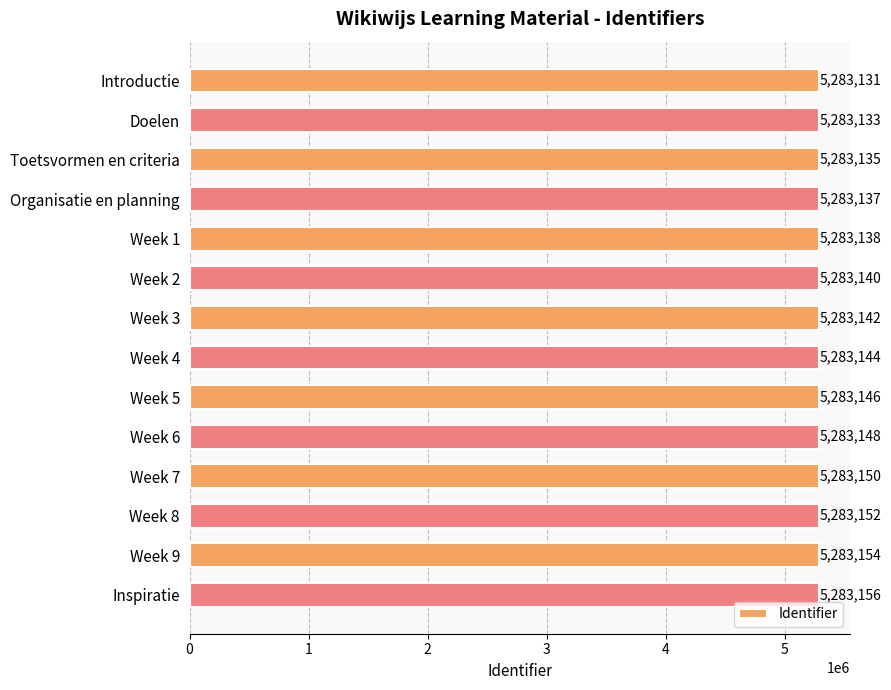

List the labels in order of value, largest first.

Inspiratie, Week 9, Week 8, Week 7, Week 6, Week 5, Week 4, Week 3, Week 2, Week 1, Organisatie en planning, Toetsvormen en criteria, Doelen, Introductie